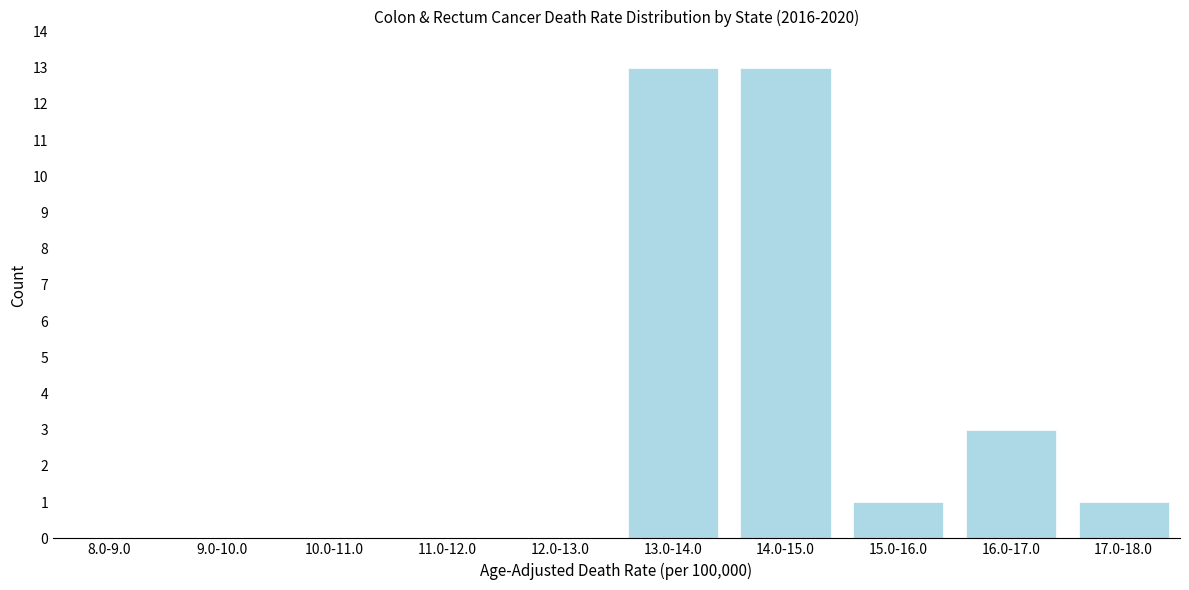

Reading left to right, extract all data points from this chart.

8.0-9.0=0	9.0-10.0=0	10.0-11.0=0	11.0-12.0=0	12.0-13.0=0	13.0-14.0=13	14.0-15.0=13	15.0-16.0=1	16.0-17.0=3	17.0-18.0=1